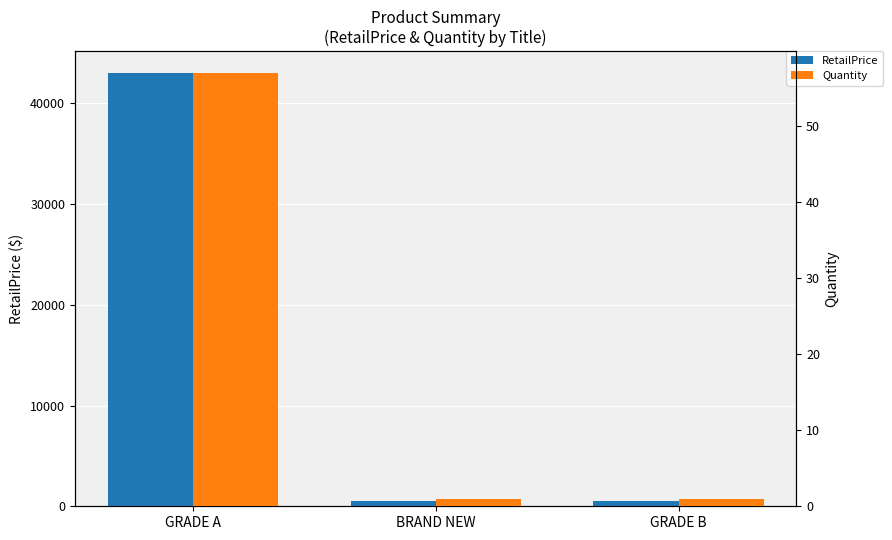

Reading left to right, extract all data points from this chart.

RetailPrice: 43012.5	500.0	498.0
Quantity: 57.0	1.0	1.0